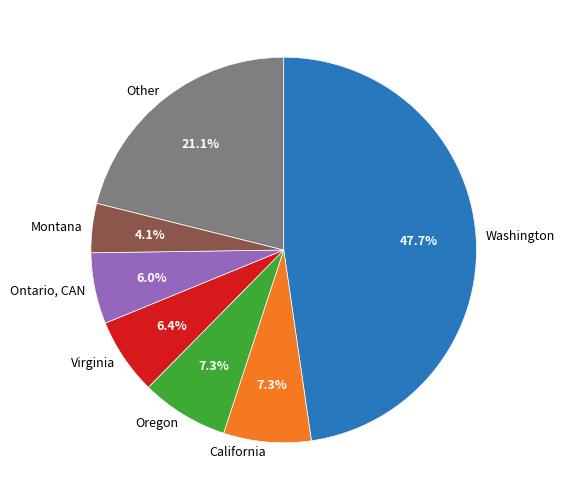

What is the ratio of the value at California to the value at Oregon?

1.0